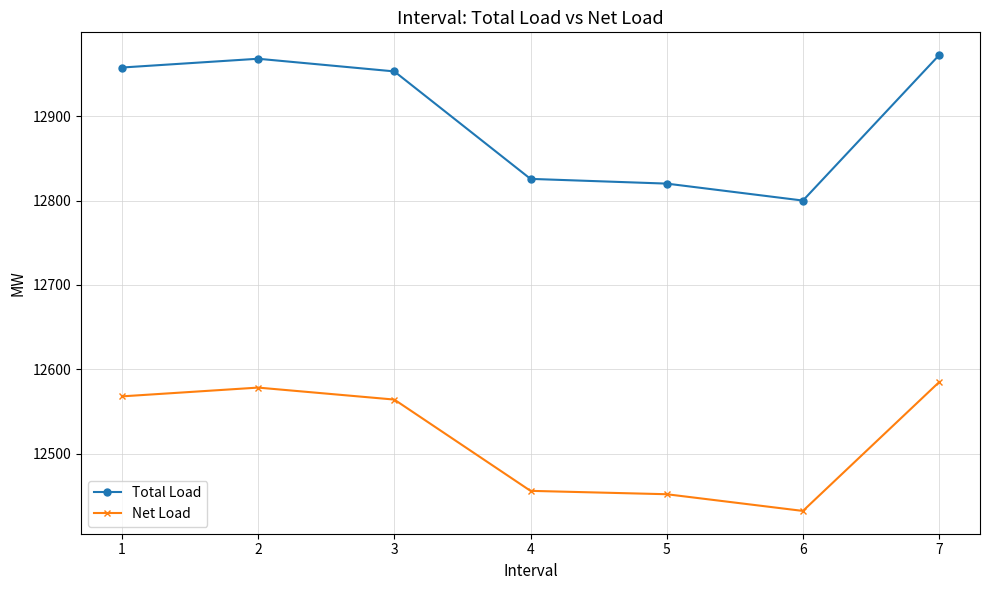

Which series has the widest spread of values?

Total Load